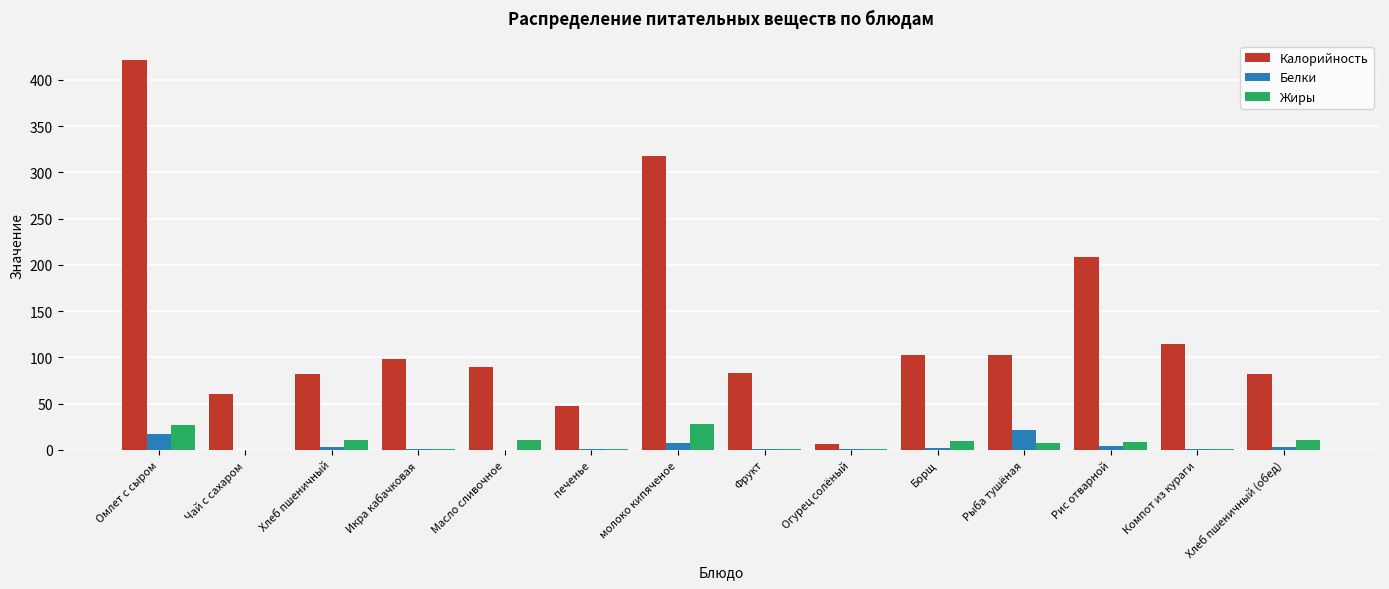

Which series has the largest total across all categories?

Калорийность